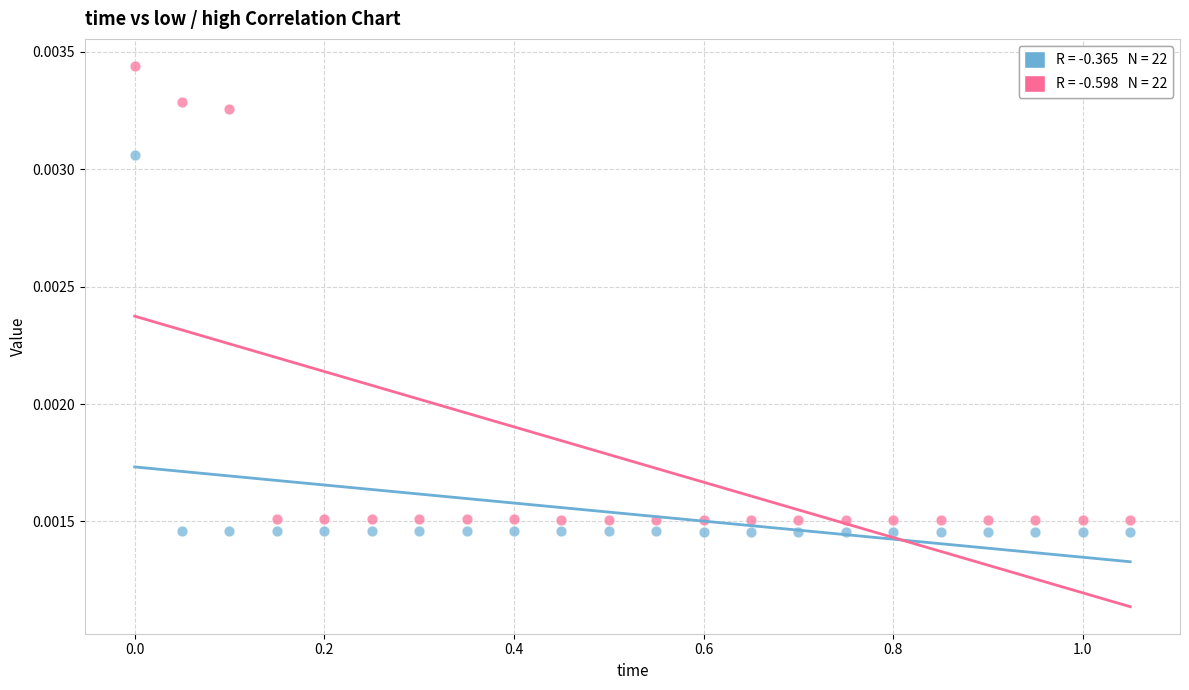

Across all data points, what is the range of X values (max minus min)?

1.1